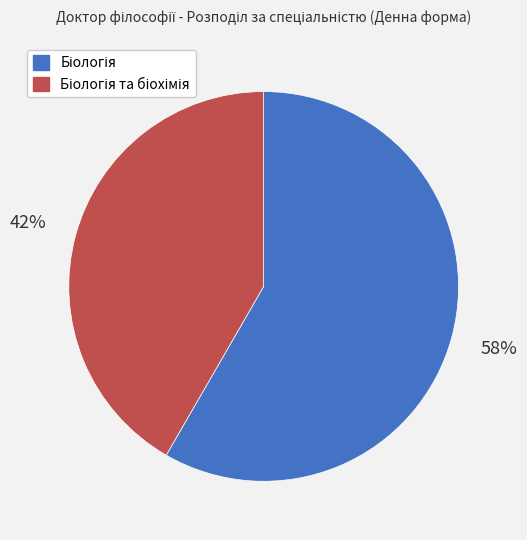

To the nearest percent, what is the average slice percentage?

50%